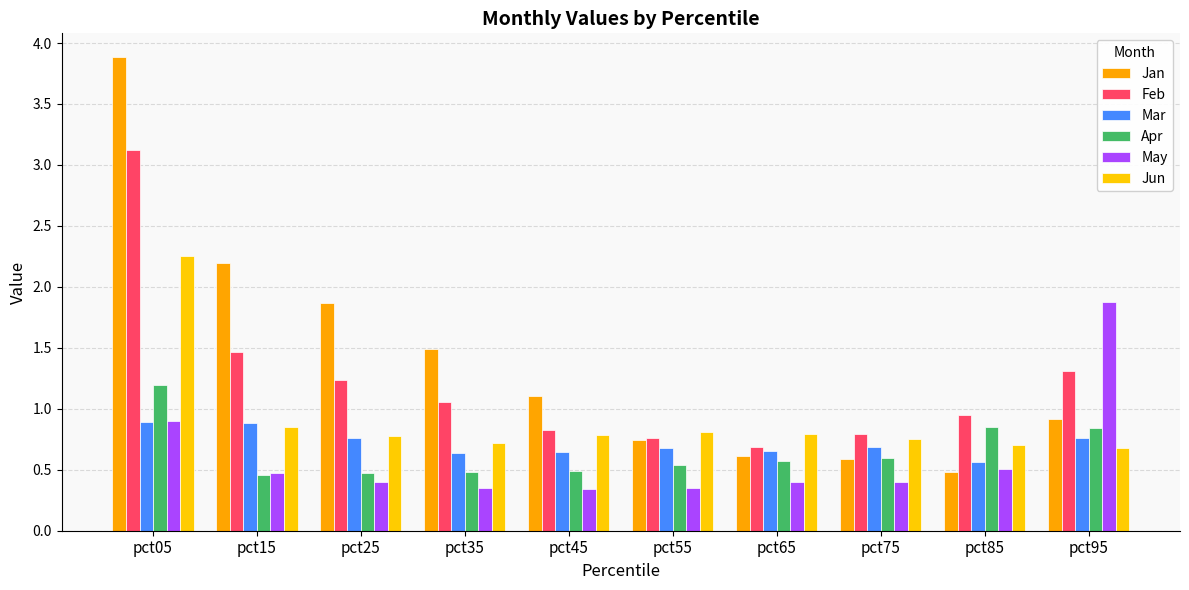

Are the bars grouped side by side (vs. stacked)?

Yes